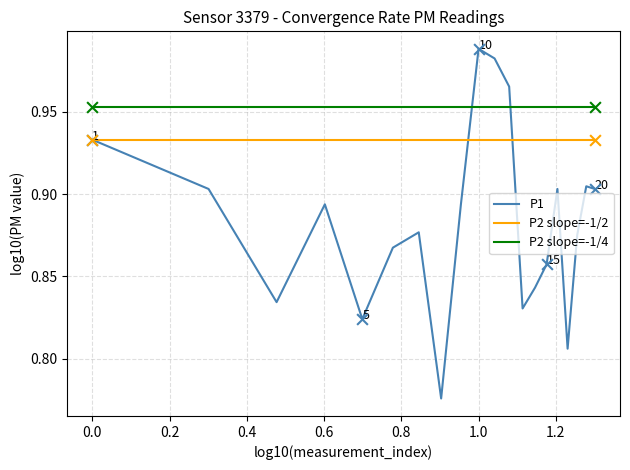

Which series has the widest spread of values?

P1